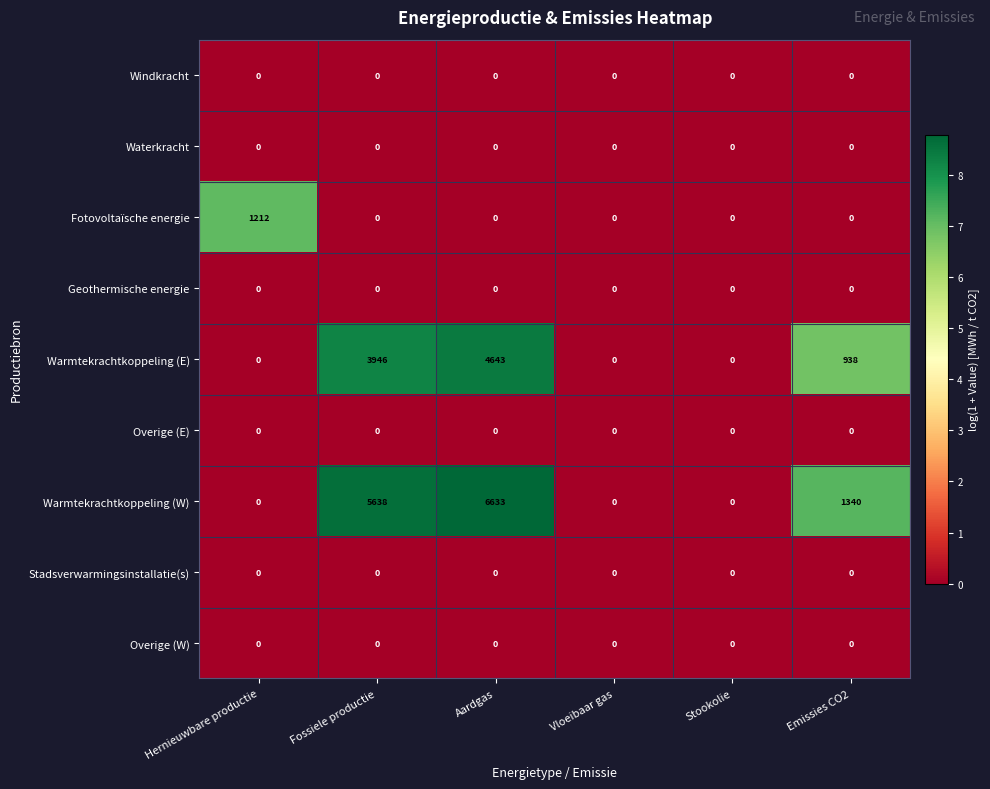

What is the sum of all Warmtekrachtkoppeling (E) values?

9527